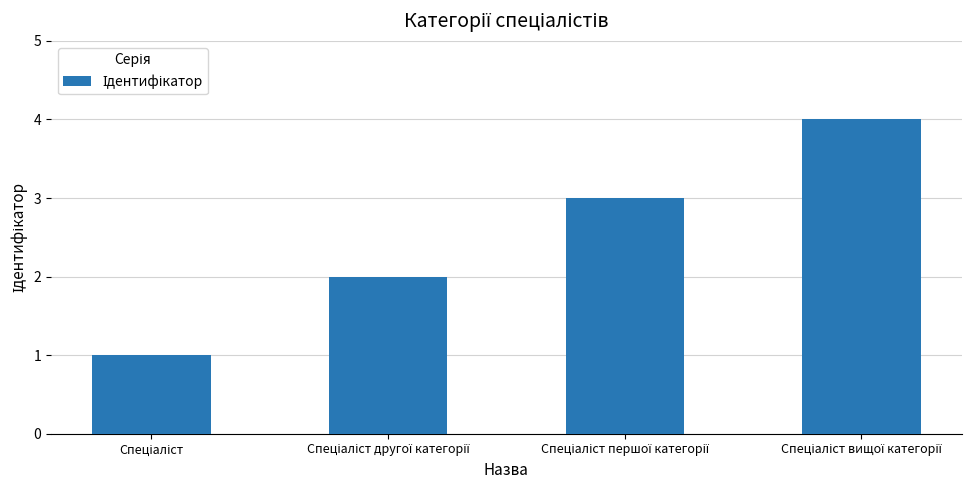

What is the difference between the maximum and minimum values?

3